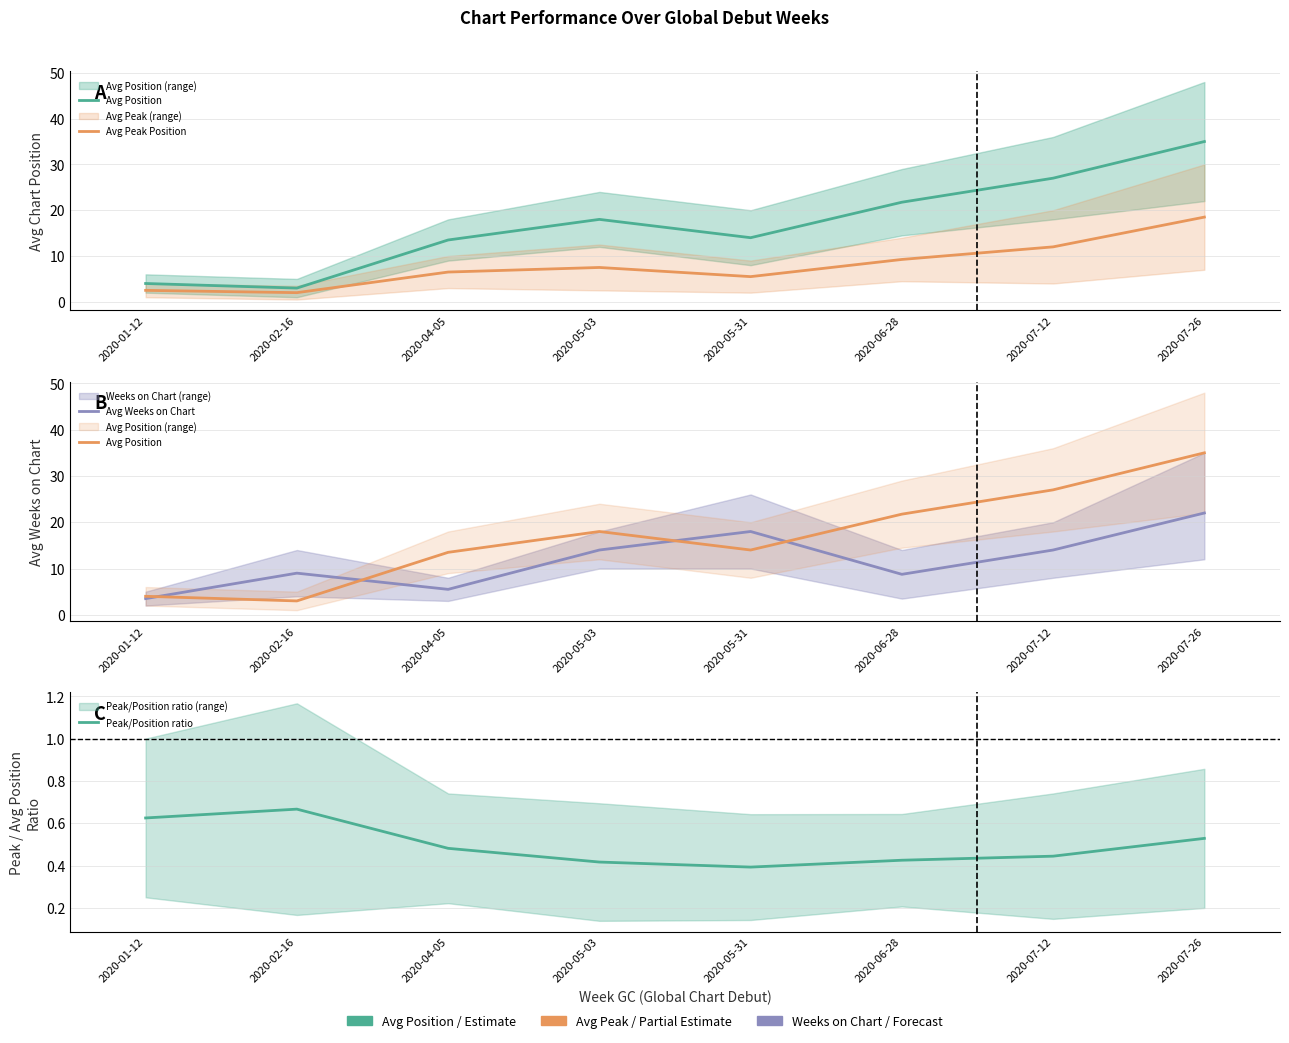

The value of Avg Peak Position at 2020-06-28 is 12.1. True or false?

False